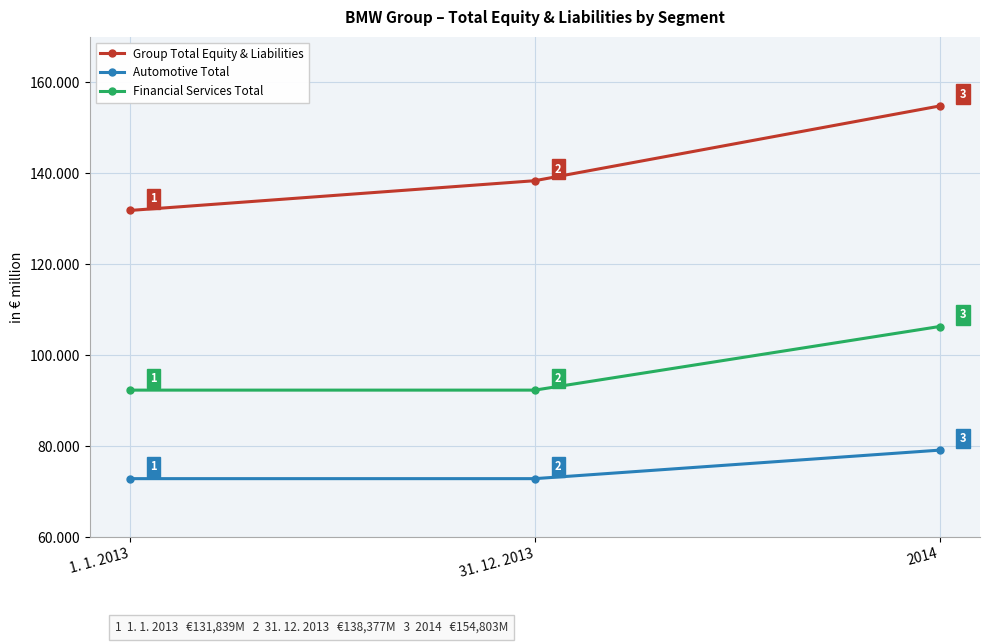

Does the chart display data point markers on the line(s)?

Yes